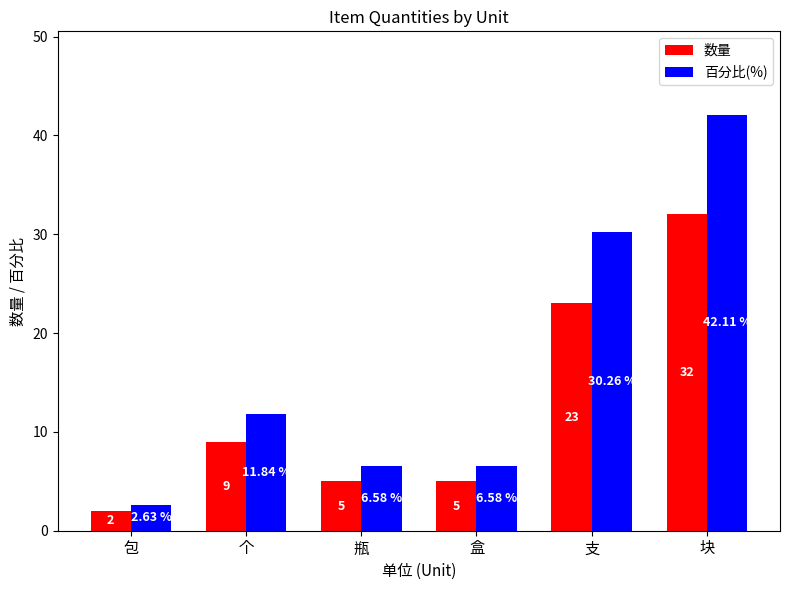

How many 数量 values are between 5 and 23?

4